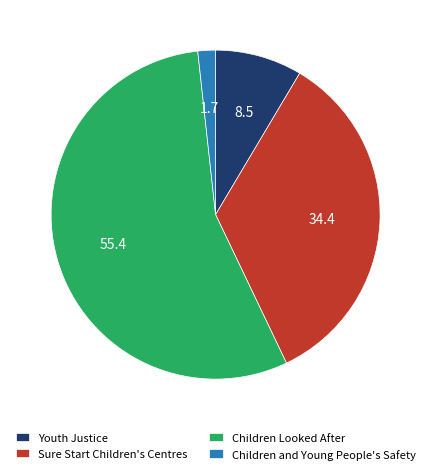

Which slice is the smallest?

Children and Young People's Safety